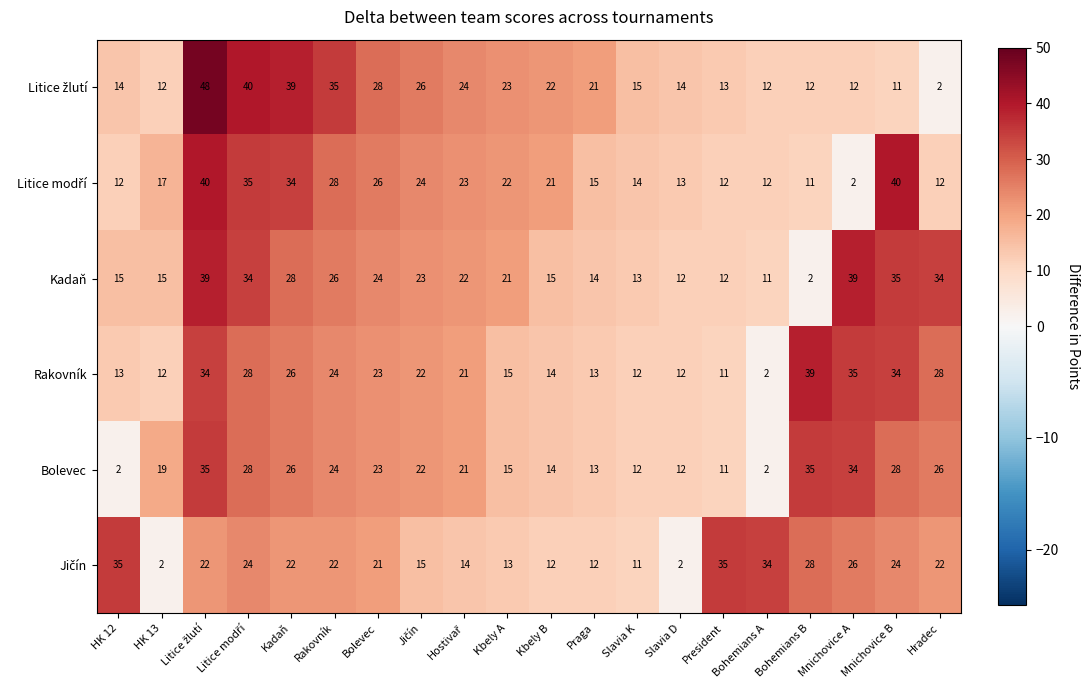

How many data points does each series have?

20